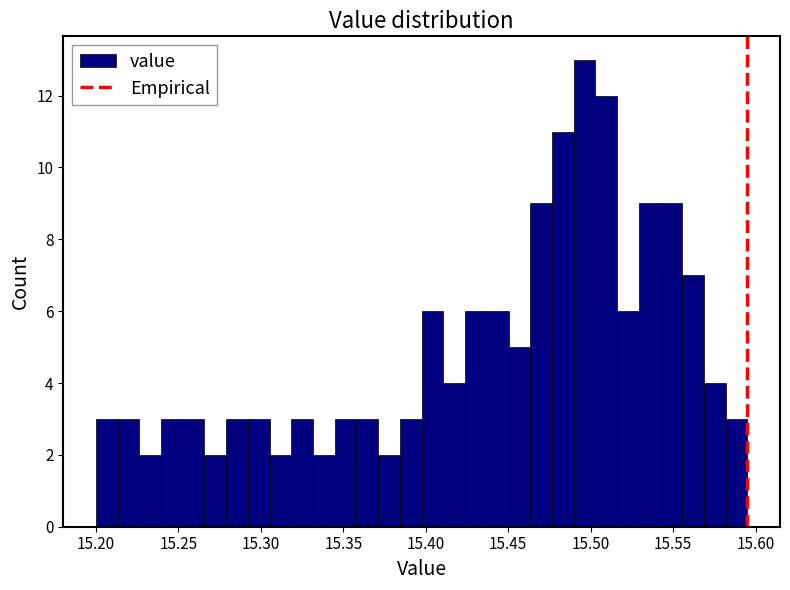

Around what value on the x-axis is the tallest bar? Give the approximate position of its centre, as read against the axis.

15.495